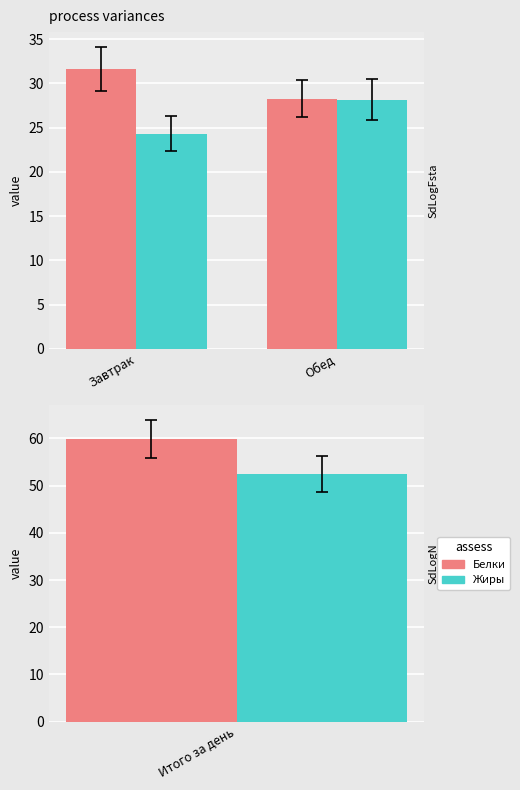

What are all the series names shown in the legend?

Белки, Жиры